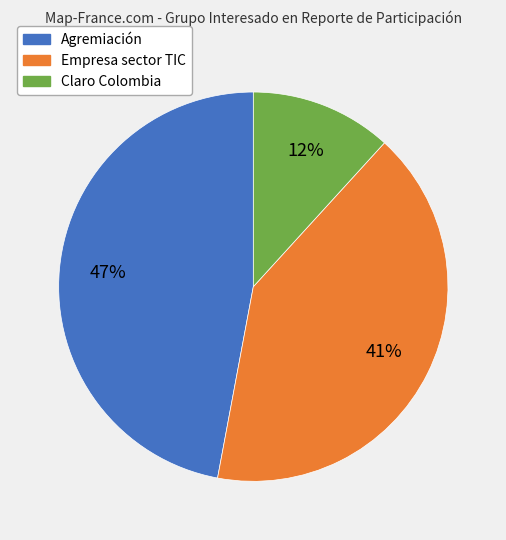

Is the sum of Claro Colombia and Empresa sector TIC greater than half?

Yes